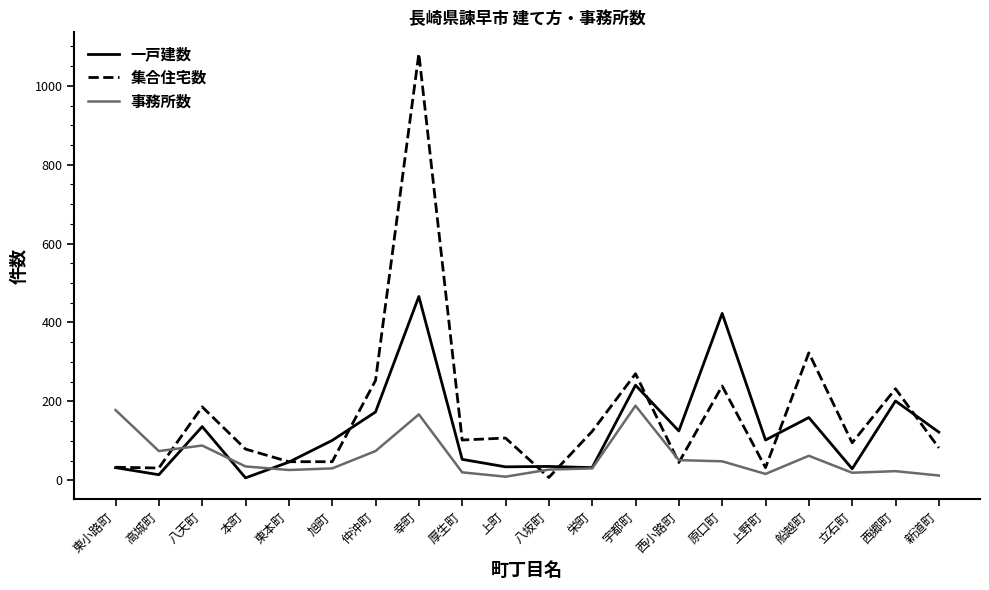

At which category is the sum across all series the highest?

幸町